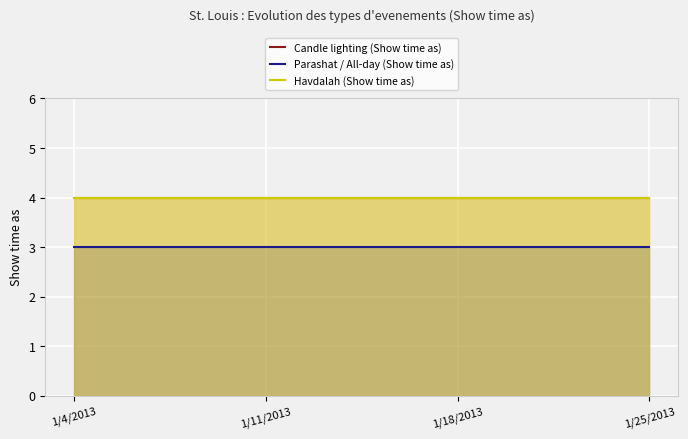

What position from the left is 1/18/2013?

3